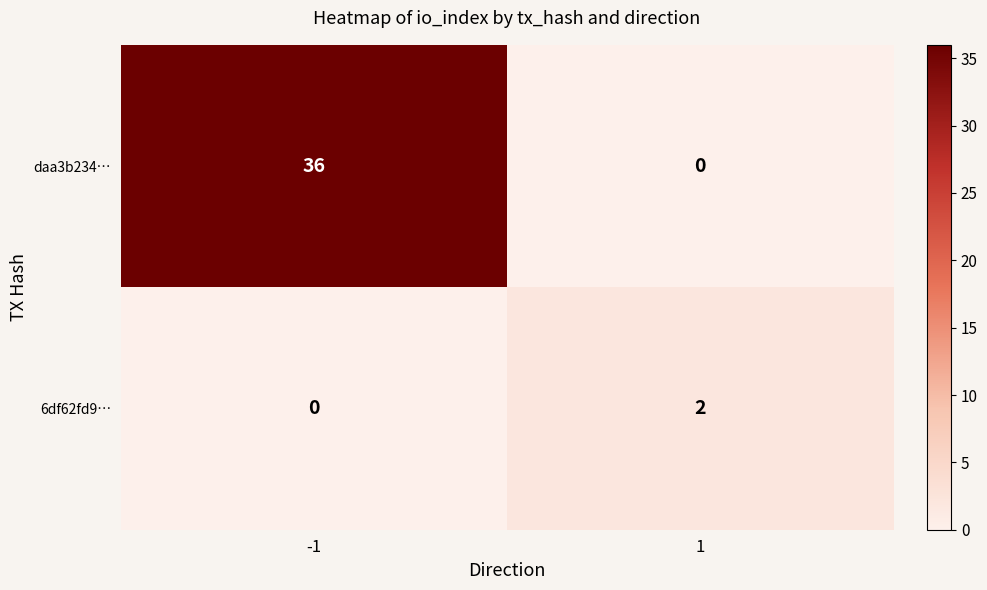

At how many categories does at least one series exceed 4?

1